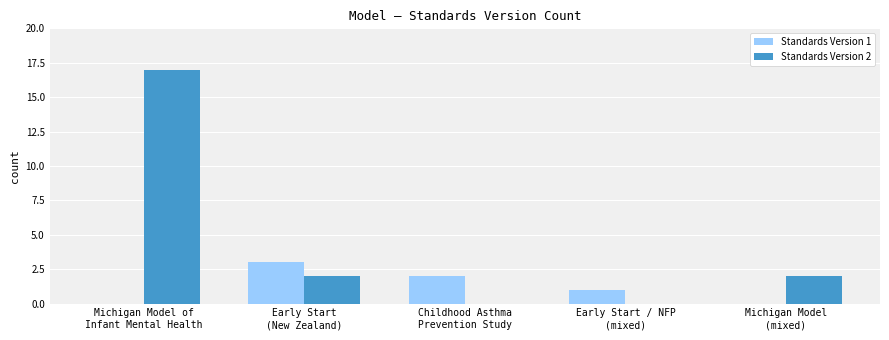

What is the difference between the Standards Version 1 values at Michigan Model of
Infant Mental Health and Childhood Asthma
Prevention Study?

2